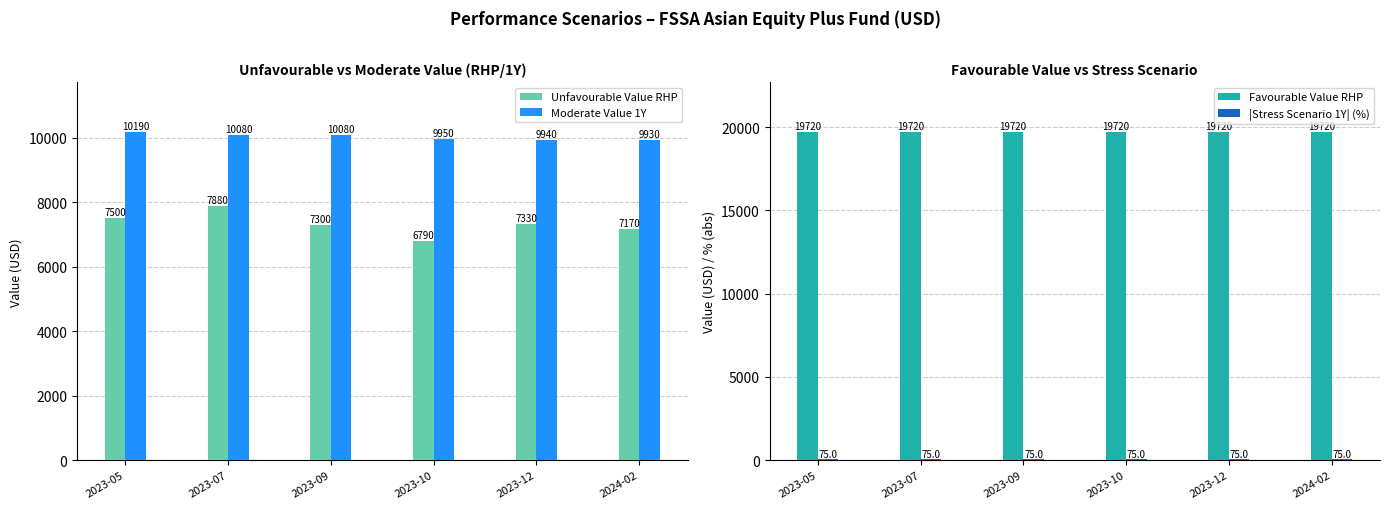

What is the total value across all series at 2023-09?

37175.0